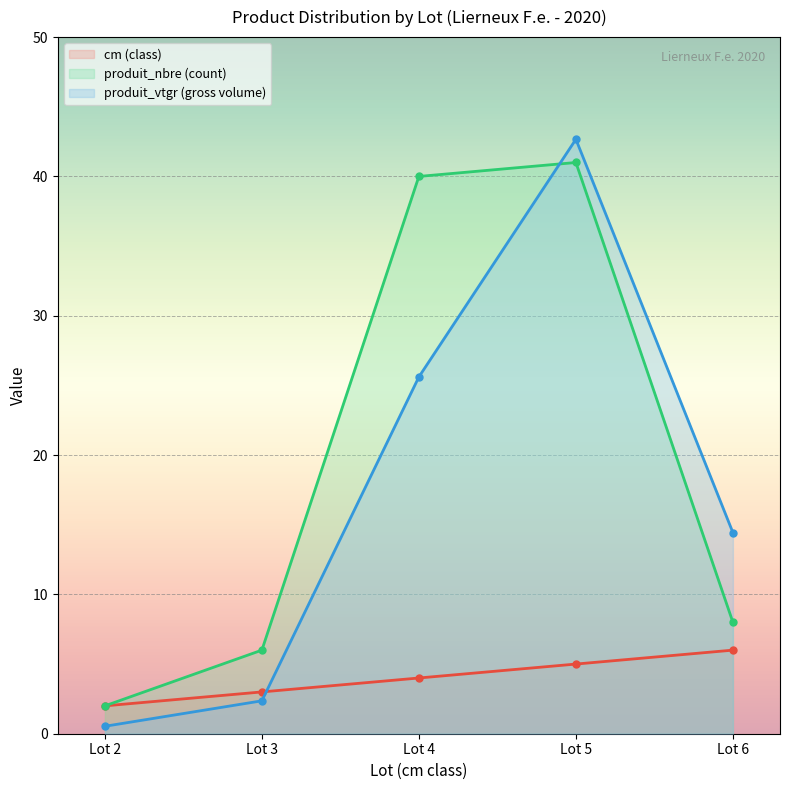

What is the value of the produit_vtgr point at the 4th from the left?

42.7